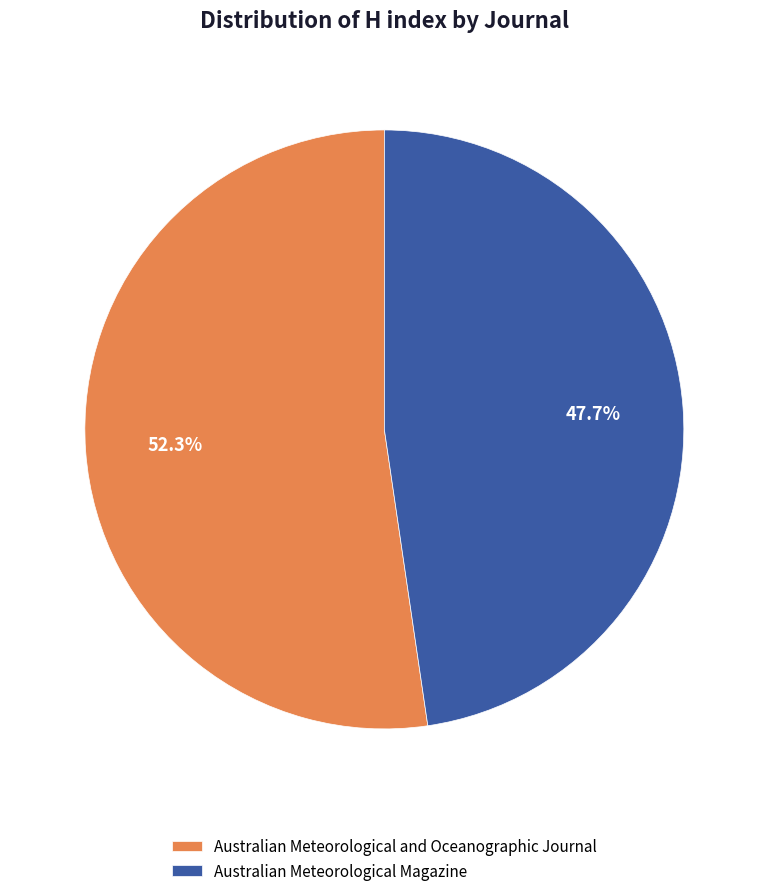

Approximately how many times larger is the value at Australian Meteorological Magazine compared to Australian Meteorological and Oceanographic Journal?

0.9